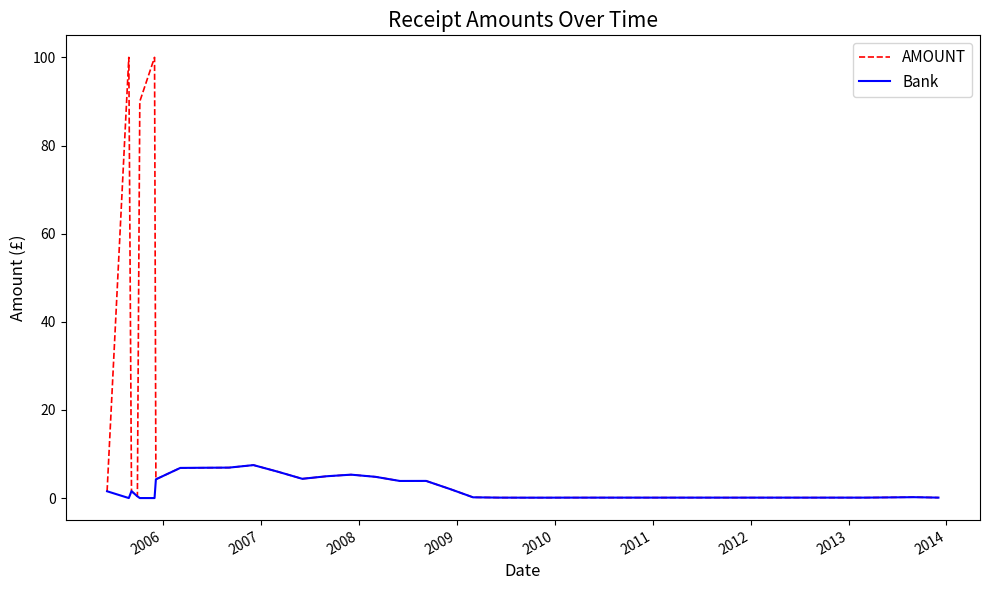

What is the difference between the second highest and second lowest values in the Bank series?

6.9